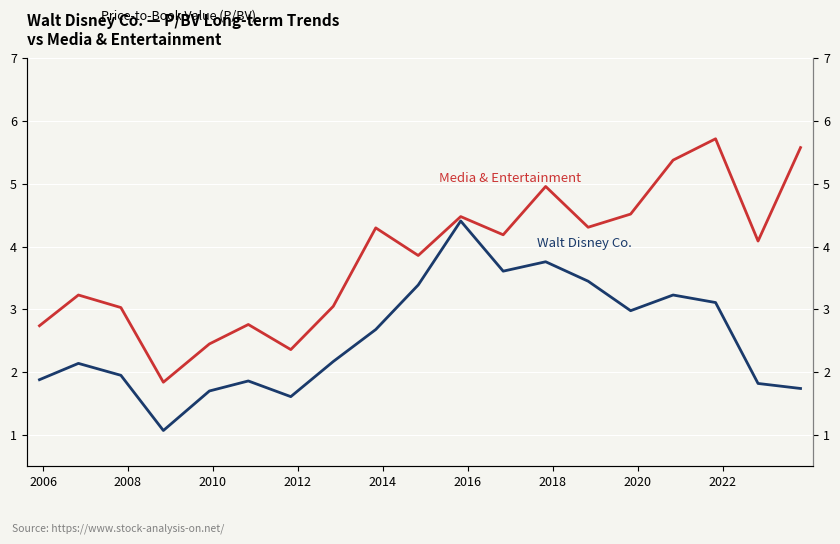

The value of Walt Disney Co. at 10 is 7.0. True or false?

False